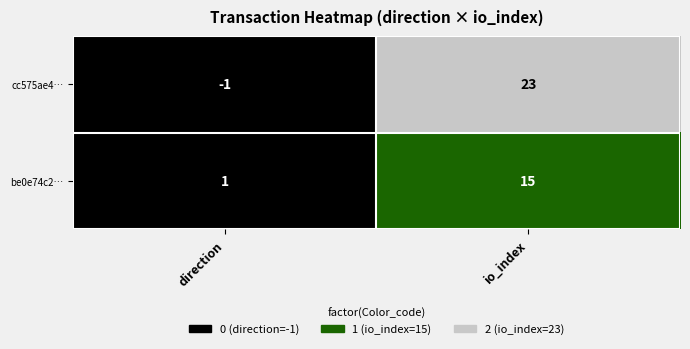

How many values in the cc575ae4… series are below 23?

1